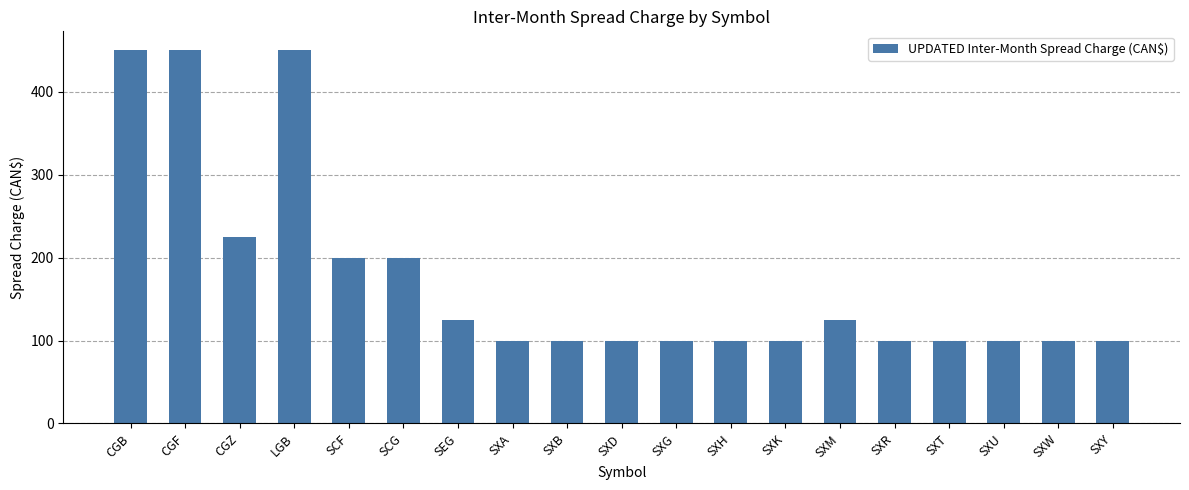

What is the change in value from SEG to SXH?

-25